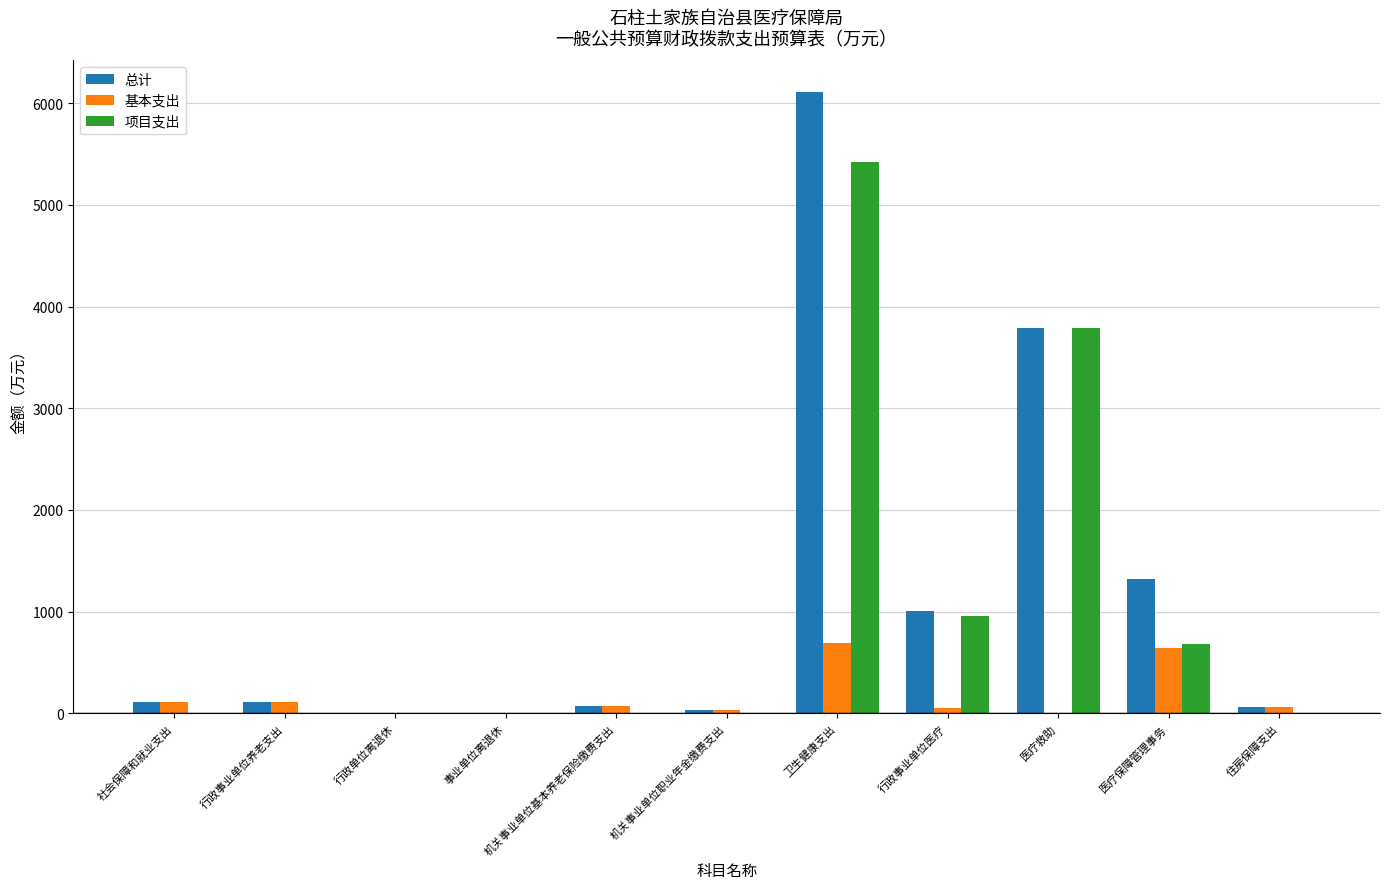

How many data points in 项目支出 are above 0?

4